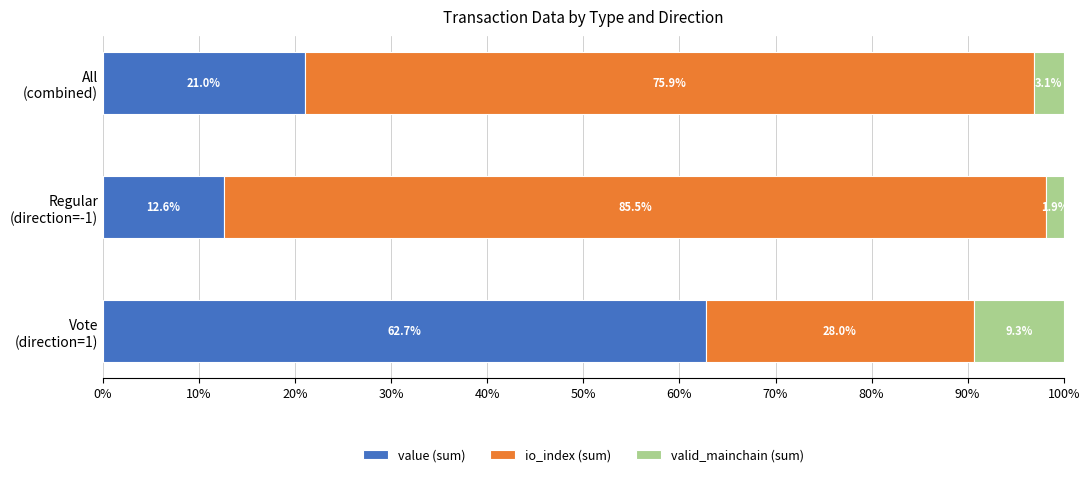

What is the lowest value of the value (sum) series?

12.6